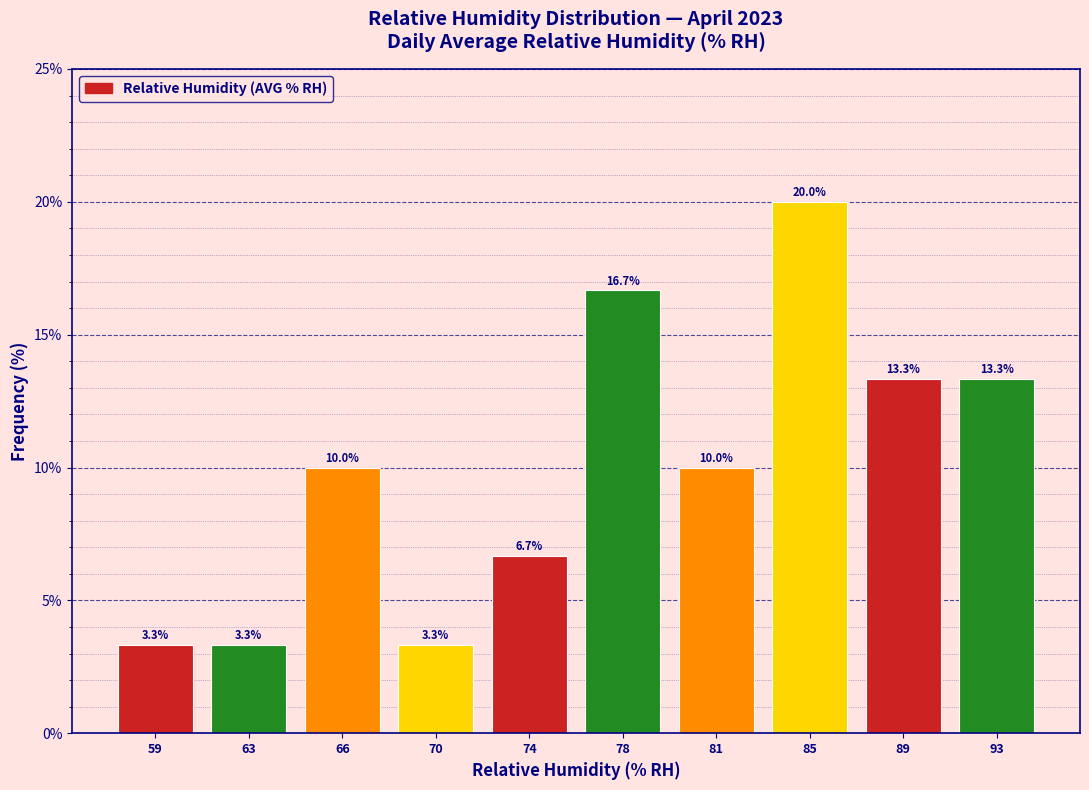

Reading right to left, what are all the values shown in this chart?

13.3	13.3	20.0	10.0	16.7	6.7	3.3	10.0	3.3	3.3